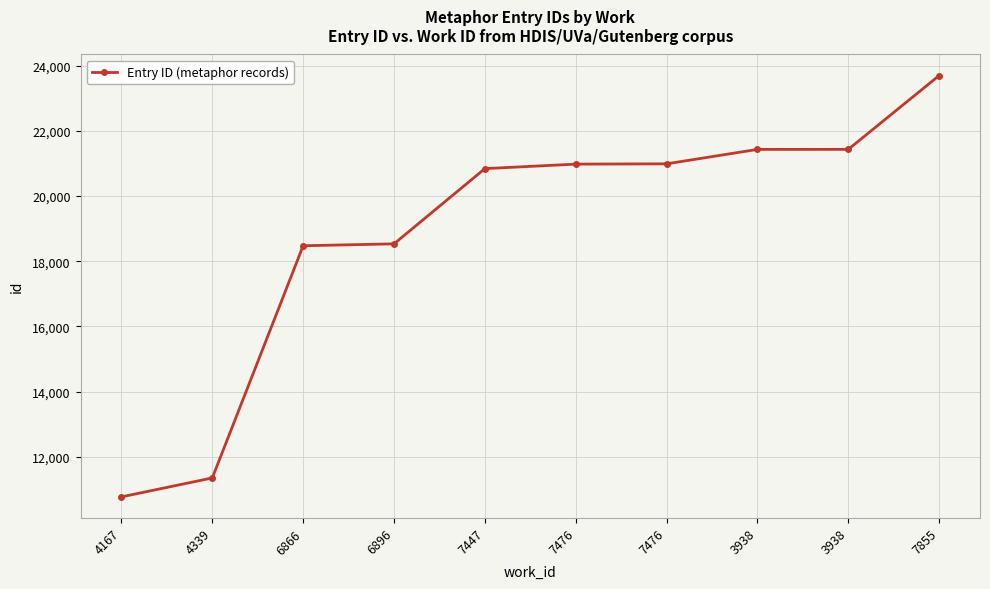

The value at 4339 is 11346. True or false?

True